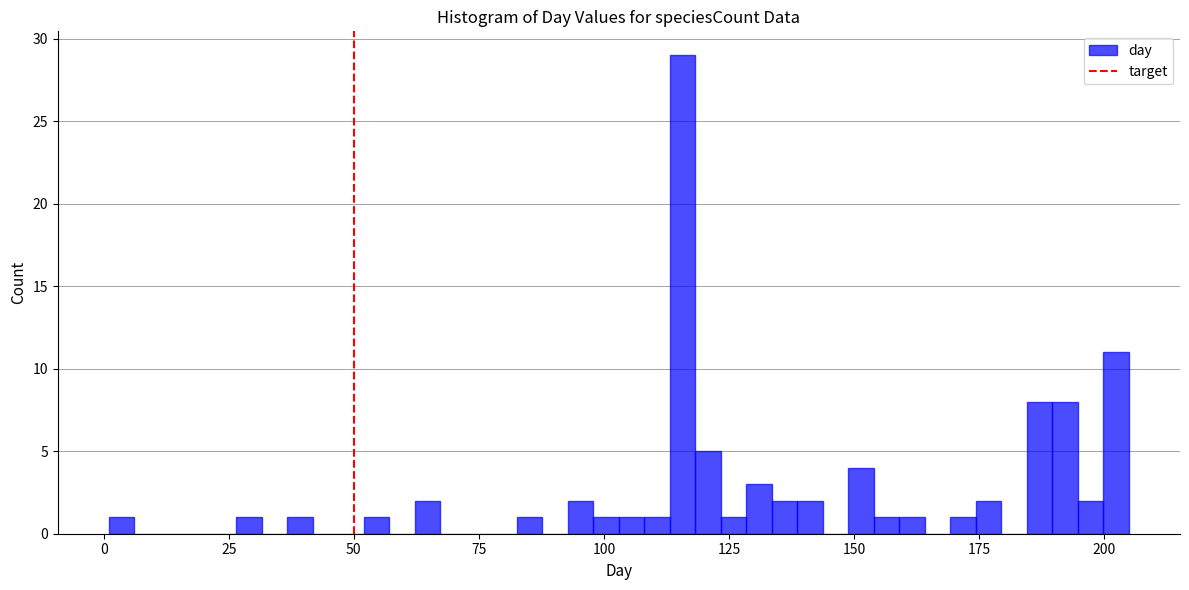

Read against the x-axis, roughly where is the centre of the tallest bar?

115